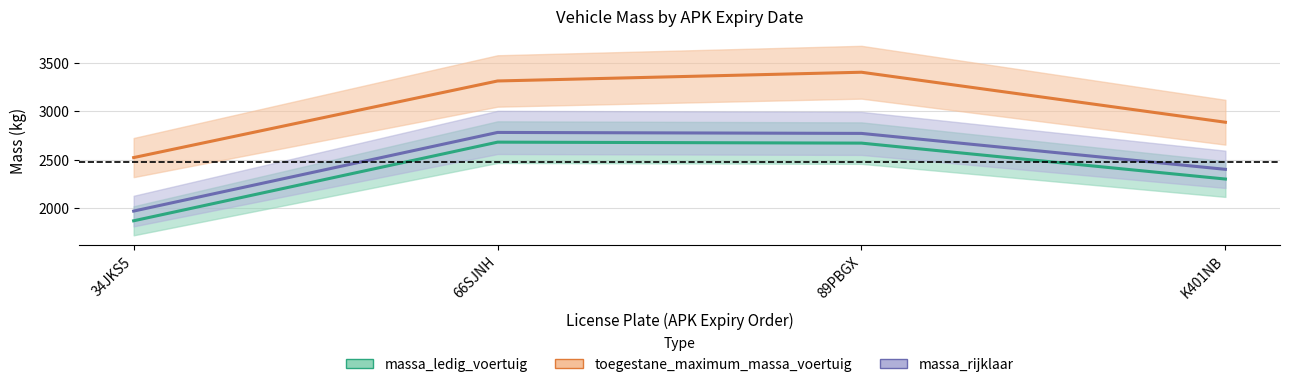

The value of toegestane_maximum_massa_voertuig at 89PBGX is 3400. True or false?

True